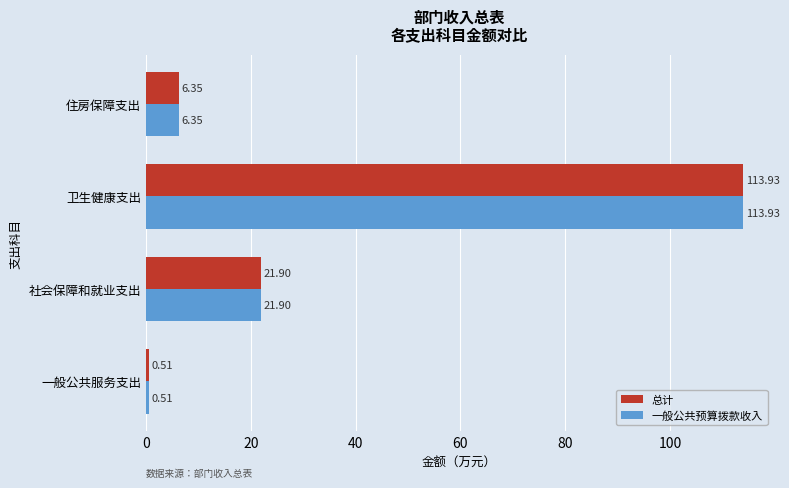

Is the value of 一般公共预算拨款收入 at 卫生健康支出 greater than the value of 总计 at 一般公共服务支出?

Yes